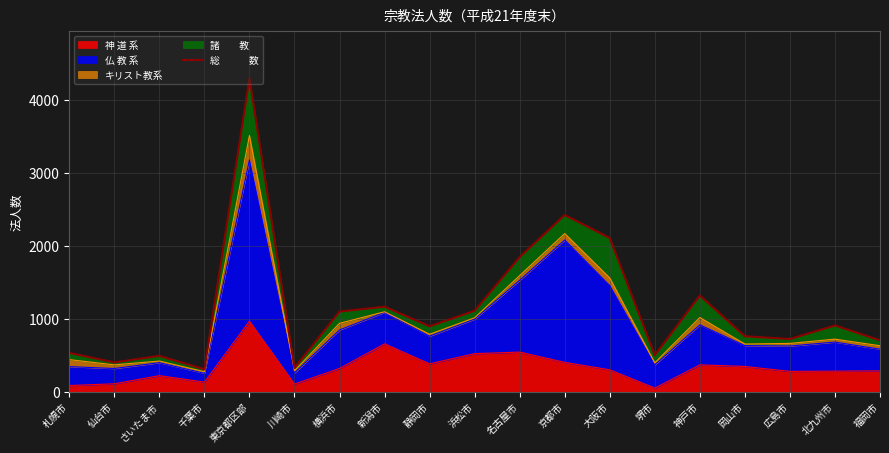

What is the difference between the maximum and minimum values?

3983